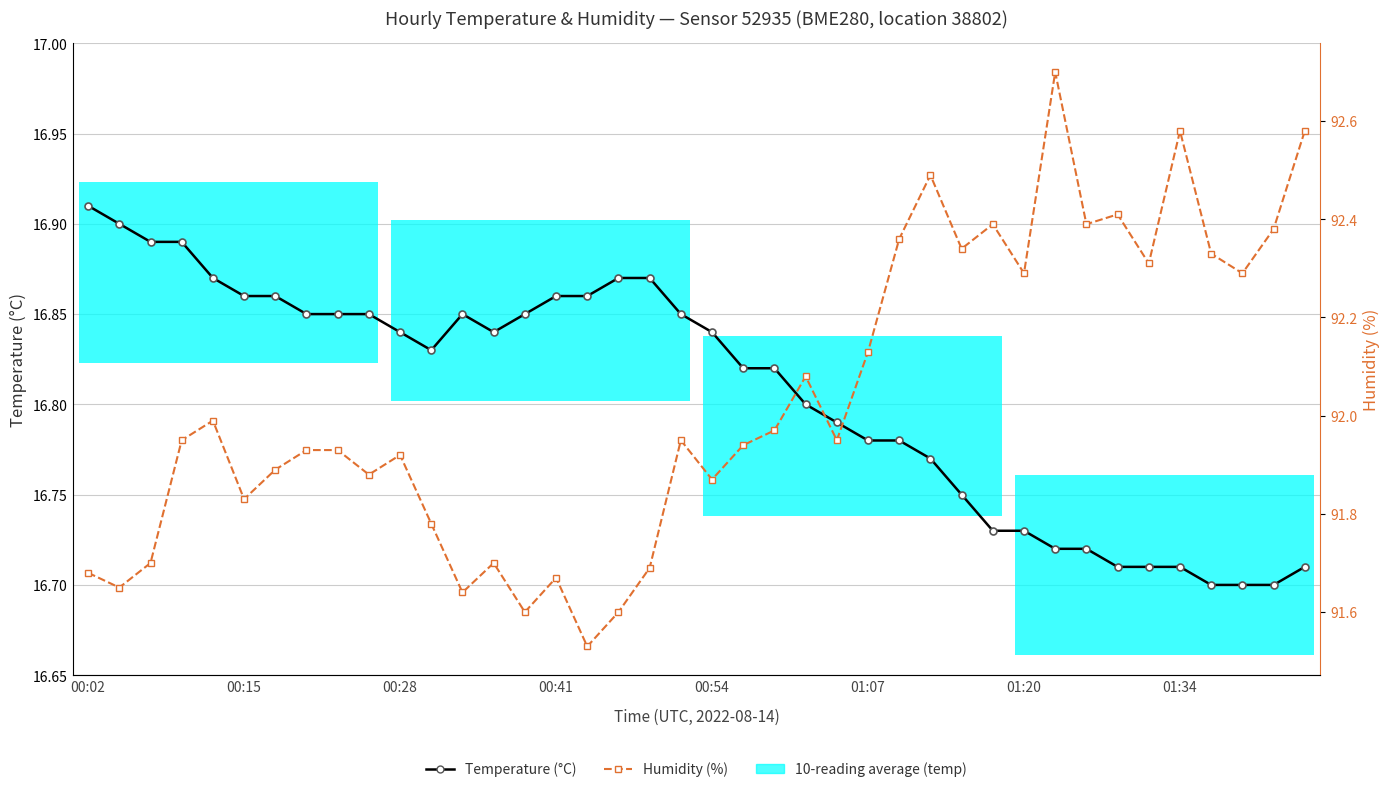

Reading right to left, extract all data points from this chart.

Temperature (°C): 16.7	16.7	16.7	16.7	16.7	16.7	16.7	16.7	16.7	16.7	16.7	16.8	16.8	16.8	16.8	16.8	16.8	16.8	16.8	16.8	16.9	16.9	16.9	16.9	16.9	16.9	16.8	16.9	16.8	16.8	16.9	16.9	16.9	16.9	16.9	16.9	16.9	16.9	16.9	16.9
Humidity (%): 92.6	92.4	92.3	92.3	92.6	92.3	92.4	92.4	92.7	92.3	92.4	92.3	92.5	92.4	92.1	92.0	92.1	92.0	91.9	91.9	92.0	91.7	91.6	91.5	91.7	91.6	91.7	91.6	91.8	91.9	91.9	91.9	91.9	91.9	91.8	92.0	92.0	91.7	91.7	91.7